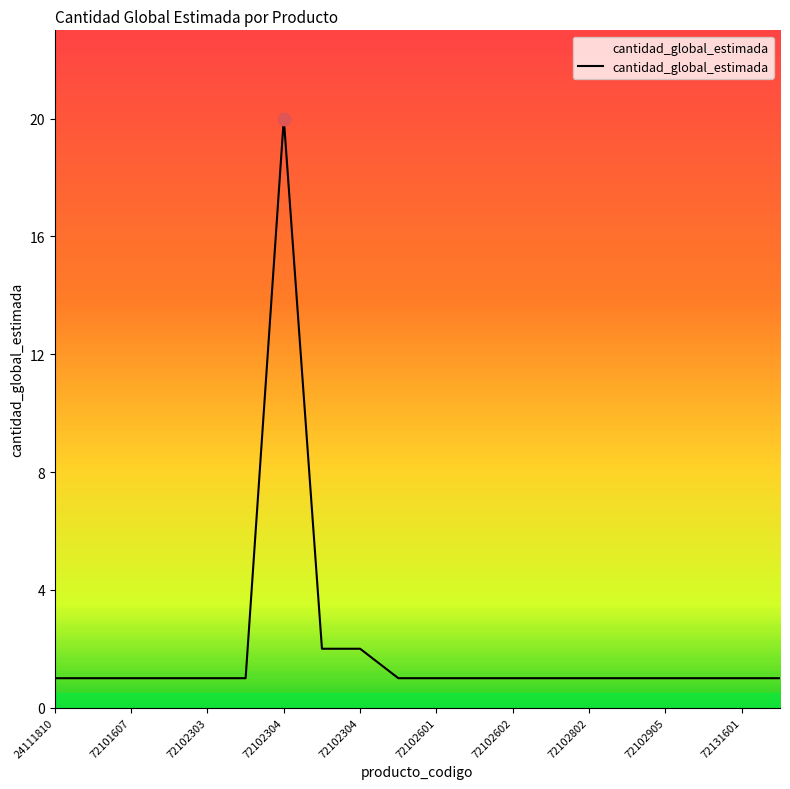

What is the maximum value shown in the chart?

20